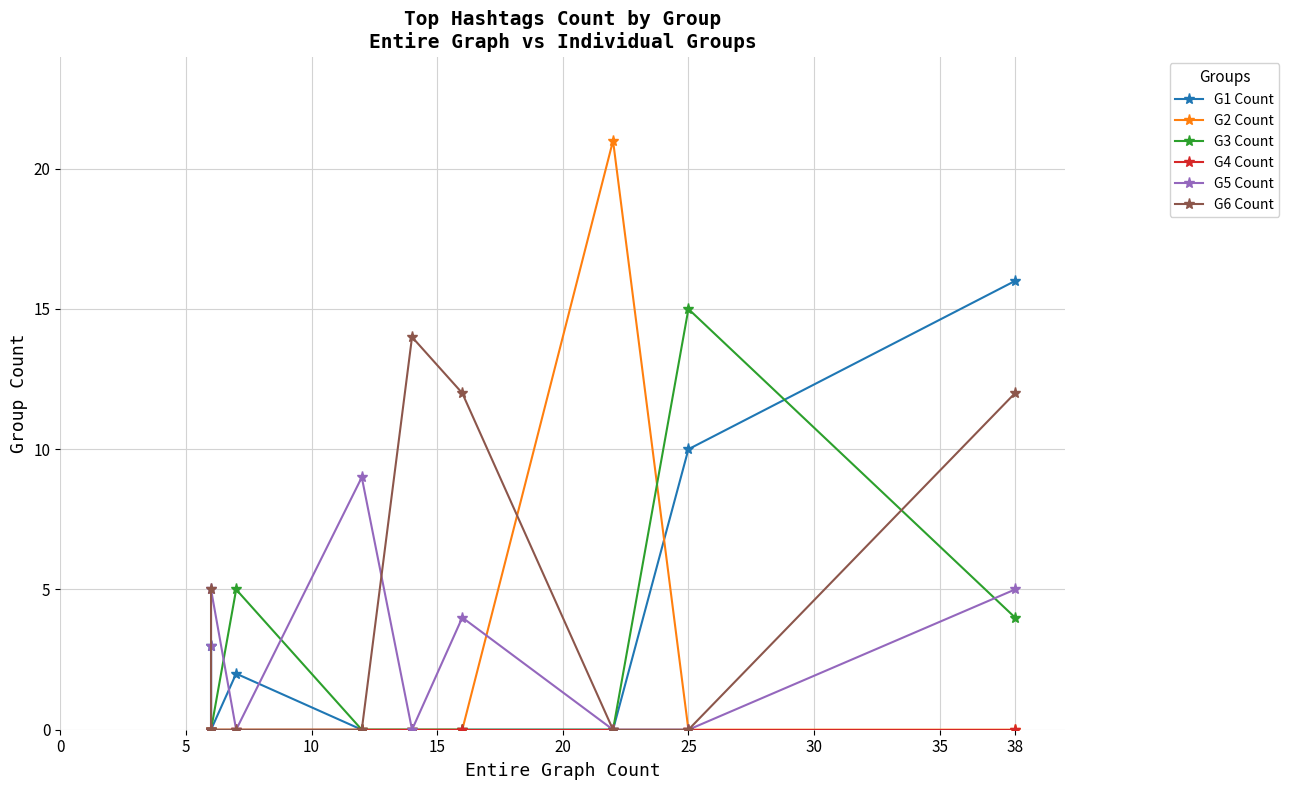

What is the total value across all series at 10?

21